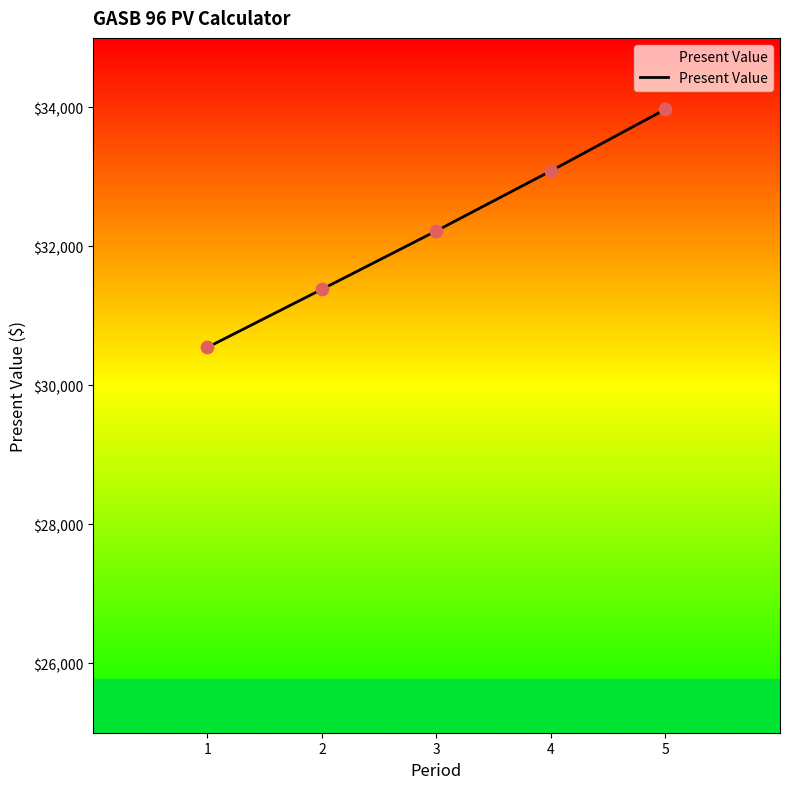

What is the ratio of the value at 4 to the value at 3?

1.0